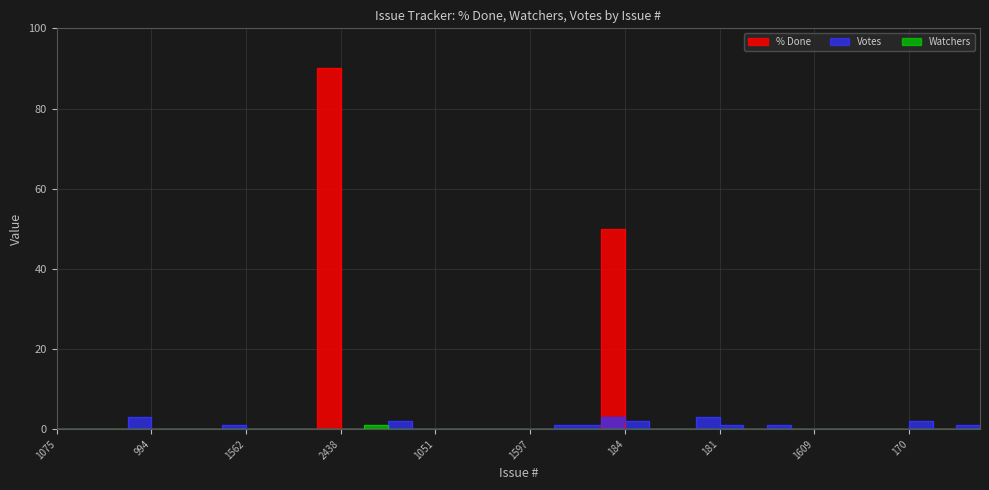

Reading right to left, what are all the values shown in this chart?

% Done: 1704=0	1615=0	1029=0	170=0	1602=0	192=0	1678=0	1609=0	918=0	895=0	864=0	181=0	180=0	1352=0	1076=0	184=0	512=50	1616=0	1613=0	1597=0	1586=0	1596=0	1083=0	1051=0	973=0	969=0	2440=0	2438=0	2439=90	1601=0	1620=0	1562=0	1618=0	1600=0	1089=0	994=0	974=0	910=0	862=0	1075=0
Votes: 1704=0	1615=1	1029=0	170=2	1602=0	192=0	1678=0	1609=0	918=0	895=1	864=0	181=1	180=3	1352=0	1076=0	184=2	512=3	1616=1	1613=1	1597=0	1586=0	1596=0	1083=0	1051=0	973=0	969=2	2440=0	2438=0	2439=0	1601=0	1620=0	1562=0	1618=1	1600=0	1089=0	994=0	974=3	910=0	862=0	1075=0
Watchers: 1704=0	1615=0	1029=0	170=0	1602=0	192=0	1678=0	1609=0	918=0	895=0	864=0	181=0	180=0	1352=0	1076=0	184=0	512=0	1616=0	1613=0	1597=0	1586=0	1596=0	1083=0	1051=0	973=0	969=0	2440=1	2438=0	2439=0	1601=0	1620=0	1562=0	1618=0	1600=0	1089=0	994=0	974=0	910=0	862=0	1075=0